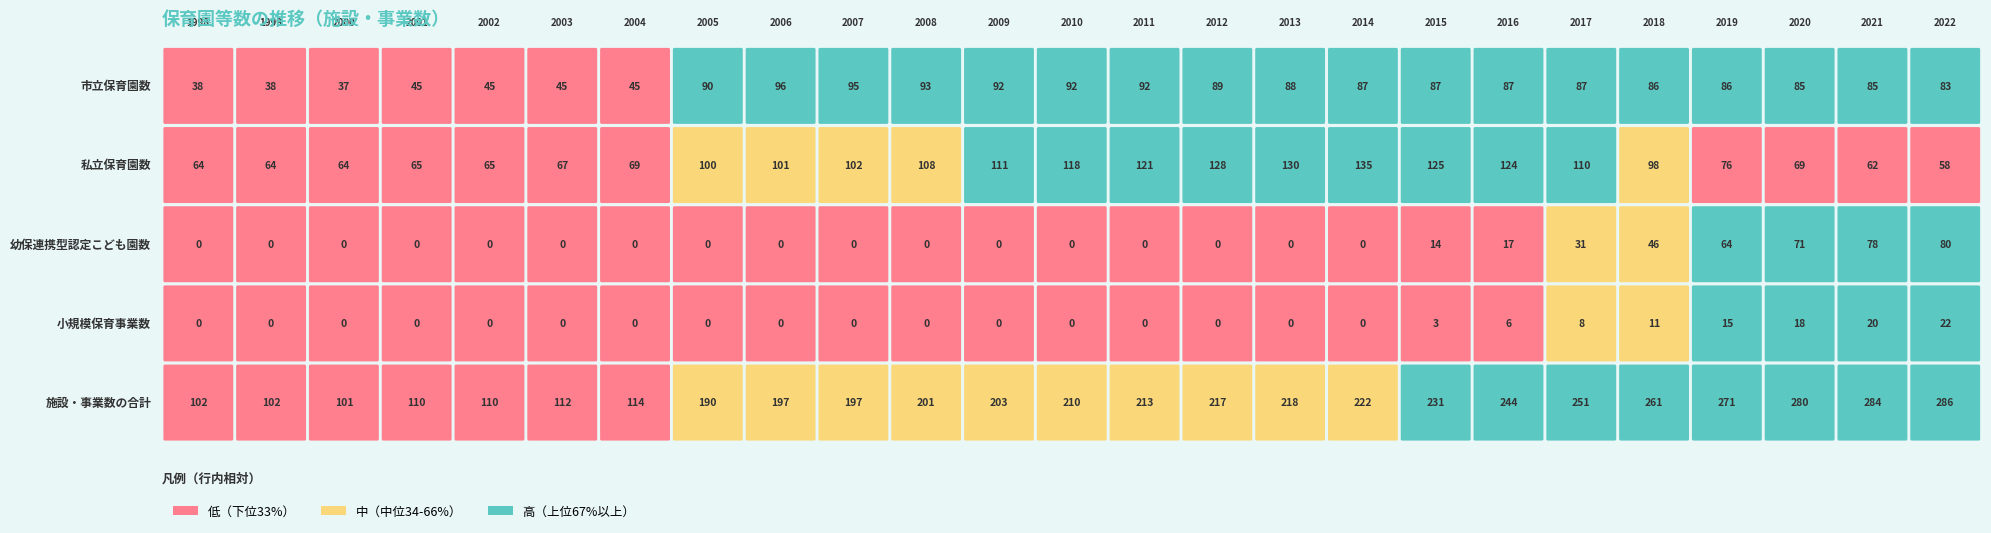

Reading left to right, list all the values displayed in this chart.

市立保育園数: 38	38	37	45	45	45	45	90	96	95	93	92	92	92	89	88	87	87	87	87	86	86	85	85	83
私立保育園数: 64	64	64	65	65	67	69	100	101	102	108	111	118	121	128	130	135	125	124	110	98	76	69	62	58
幼保連携型認定こども園数: 0	0	0	0	0	0	0	0	0	0	0	0	0	0	0	0	0	14	17	31	46	64	71	78	80
小規模保育事業数: 0	0	0	0	0	0	0	0	0	0	0	0	0	0	0	0	0	3	6	8	11	15	18	20	22
施設・事業数の合計: 102	102	101	110	110	112	114	190	197	197	201	203	210	213	217	218	222	231	244	251	261	271	280	284	286